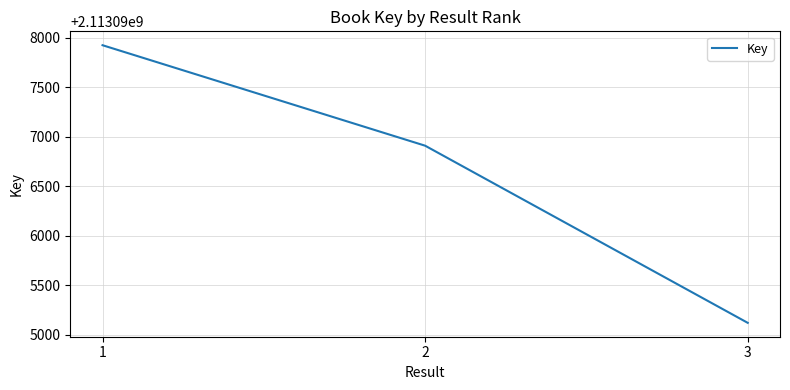

Read the value at 2.

2113096910